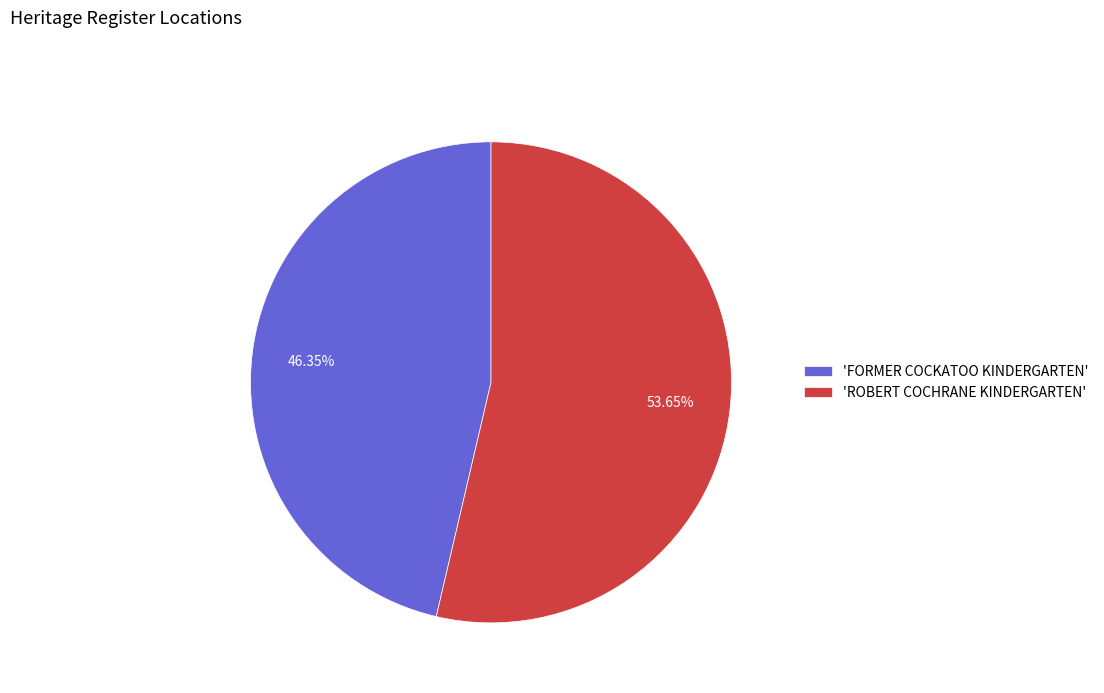

Between 'FORMER COCKATOO KINDERGARTEN' and 'ROBERT COCHRANE KINDERGARTEN', which is larger?

'ROBERT COCHRANE KINDERGARTEN'